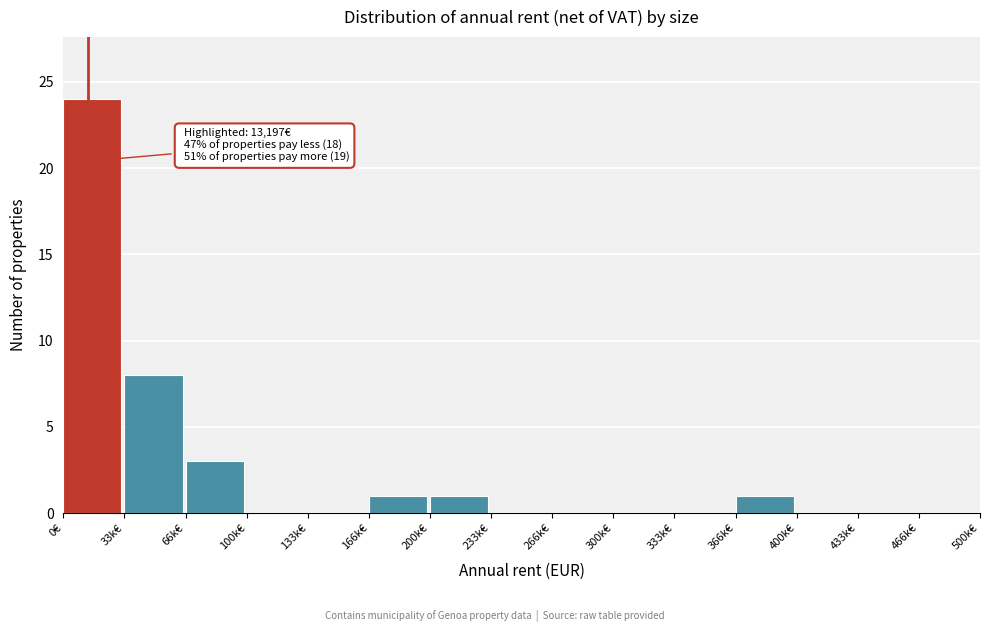

Reading left to right, list all the values displayed in this chart.

0€=24	33k€=8	66k€=3	100k€=0	133k€=0	166k€=1	200k€=1	233k€=0	266k€=0	300k€=0	333k€=0	366k€=1	400k€=0	433k€=0	466k€=0